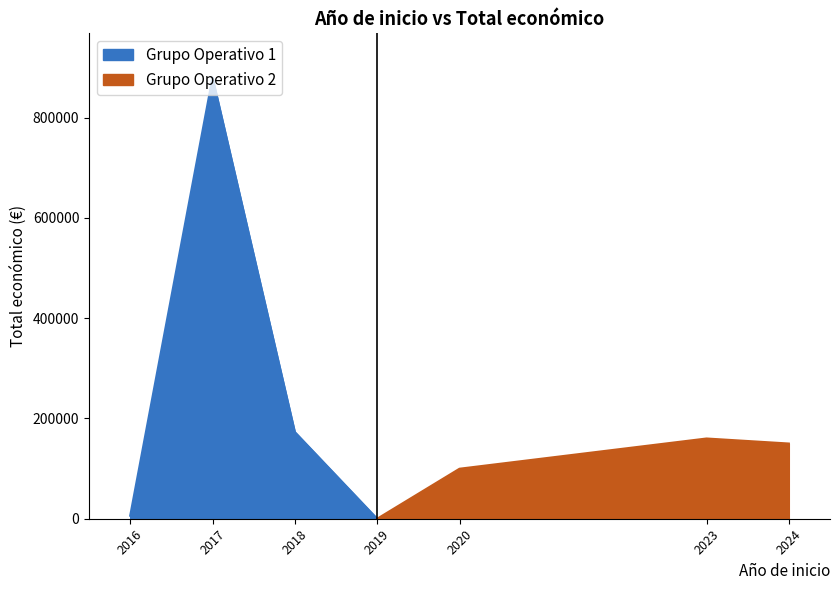

True or false: Grupo Operativo 1 has more than 1 interior local peaks.

False